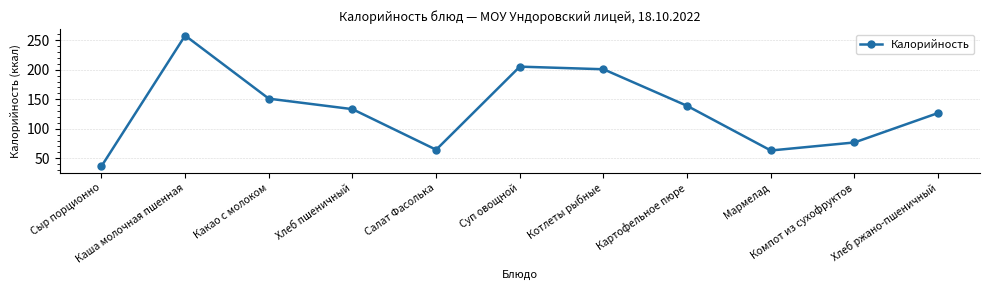

At which category does the chart reach its minimum across all series?

Сыр порционно